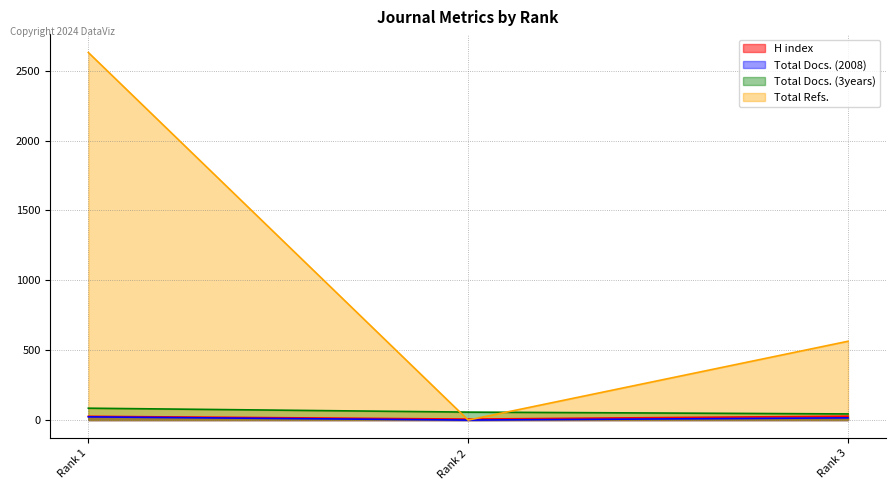

The value of Total Docs. (3years) at Rank 3 is 44. True or false?

True